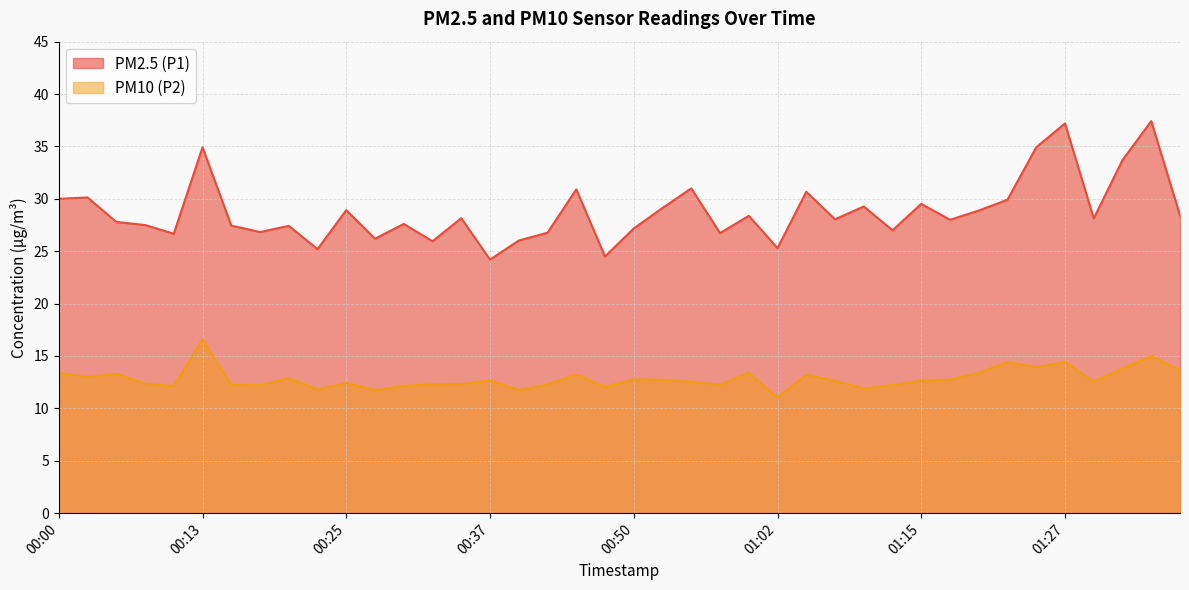

What is the label of the 35th point from the left?

01:25